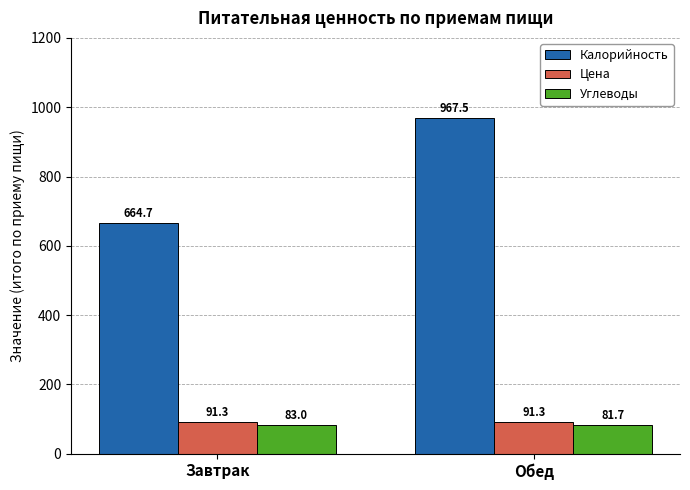

Which series has the largest range (max minus min)?

Калорийность